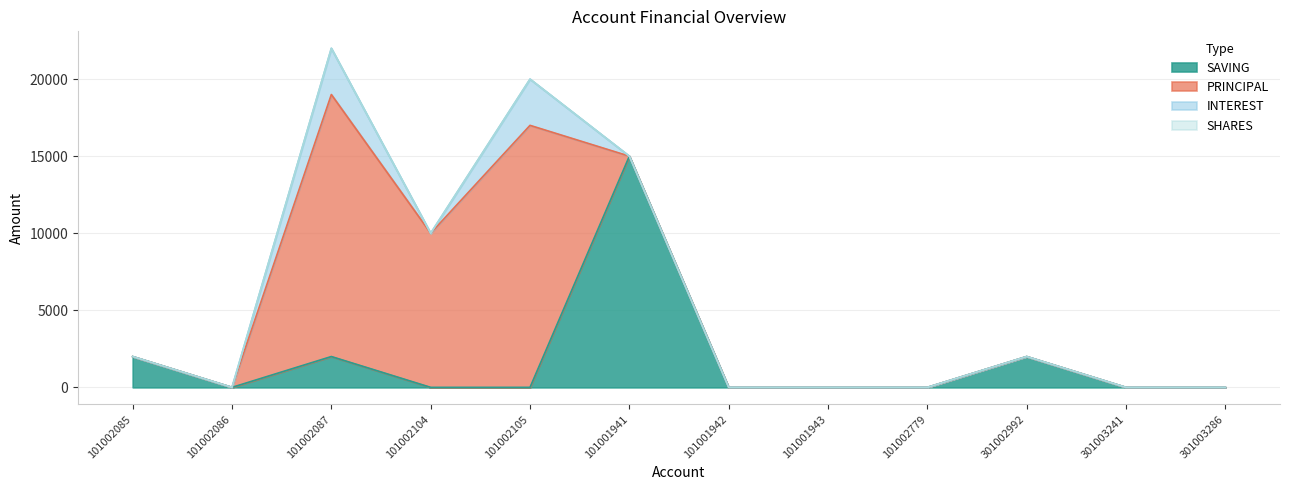

At which category does SAVING reach its first local valley?

101002086